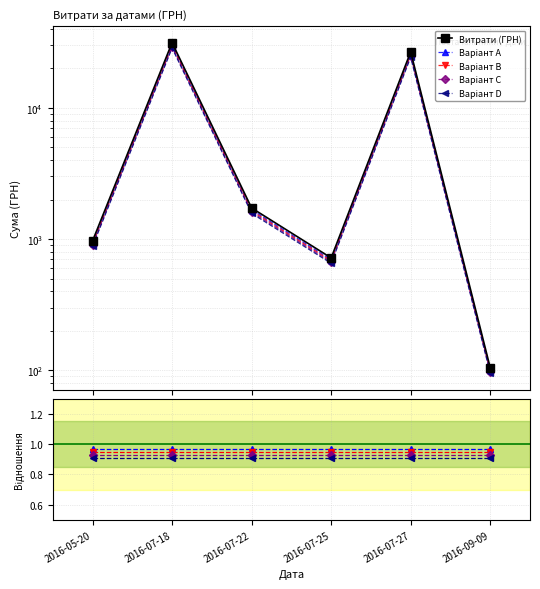

List the labels in order of Варіант A value, largest first.

2016-07-18, 2016-07-27, 2016-07-22, 2016-05-20, 2016-07-25, 2016-09-09